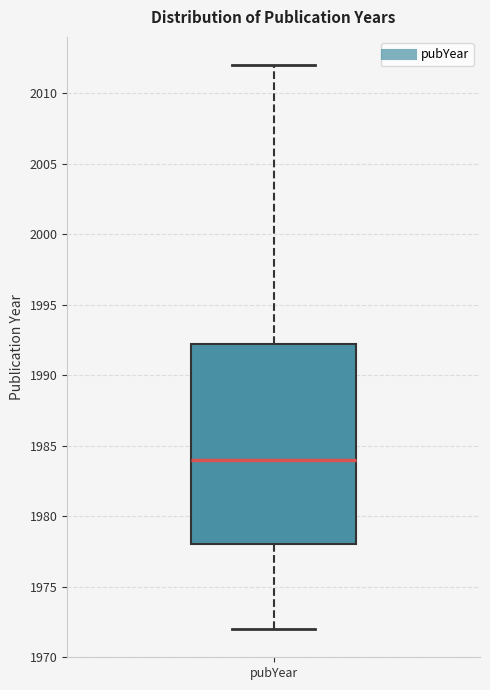

Transcribe this box plot: give where the median line is, the range the box spans, and where the two whiskers end, as read against the y-axis. The values are not printed on the chart, so give them approximately, as read against the axis.

median 1984.0, box 1978.0 to 1992.5, whiskers 1972.0 to 2012.0